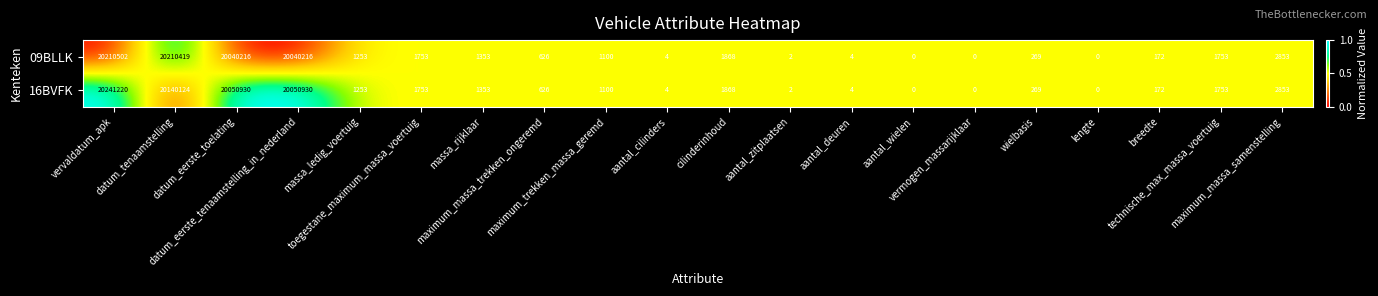

Which series has the largest range (max minus min)?

16BVFK